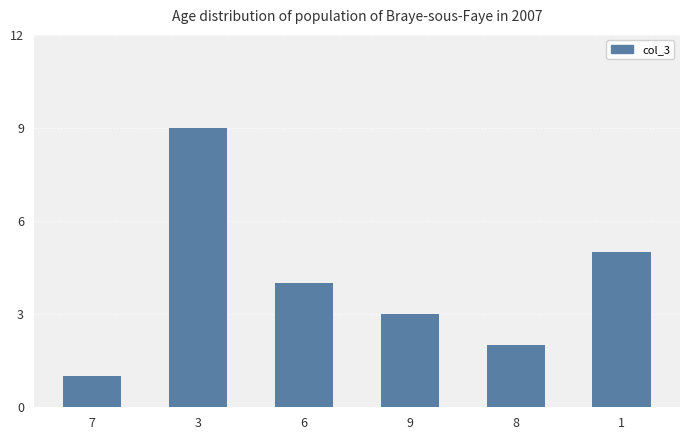

Reading left to right, transcribe all the data shown in this chart.

7=1	3=9	6=4	9=3	8=2	1=5